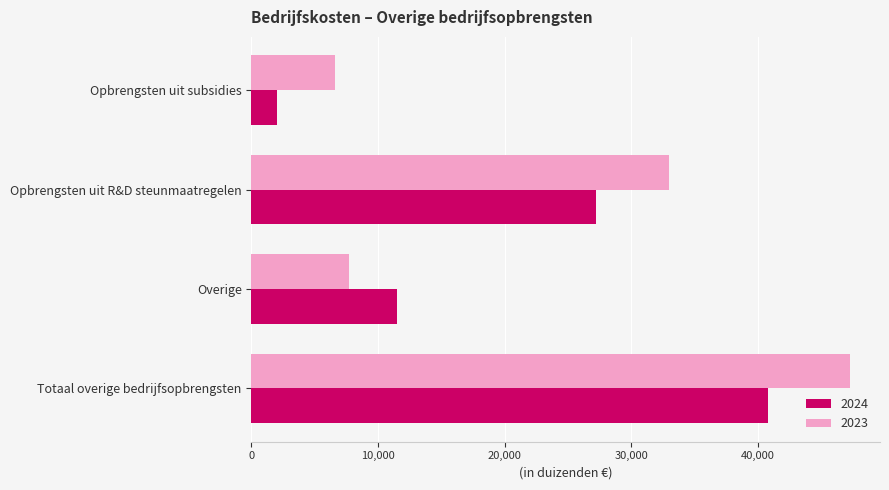

True or false: 2023 has a value of 2322 at Overige.

False